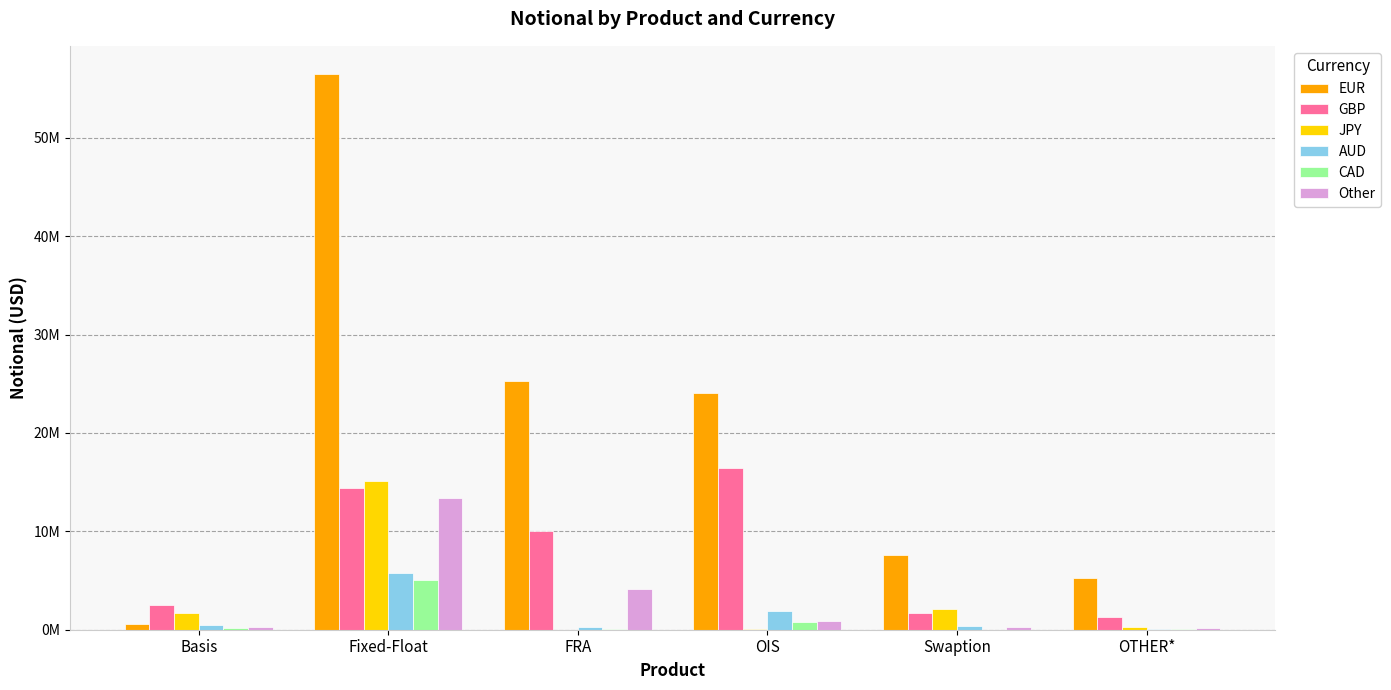

Reading right to left, extract all data points from this chart.

EUR: 5300485	7617584	24032342	25253677	56522686	564038
GBP: 1319478	1664719	16487888	9994594	14367639	2475288
JPY: 246855	2068925	105192	19831	15109271	1683752
AUD: 90155	367710	1944282	299224	5721818	466661
CAD: 94710	19614	773041	50152	5048977	149601
Other: 186503	270135	913200	4157872	13428449	244286